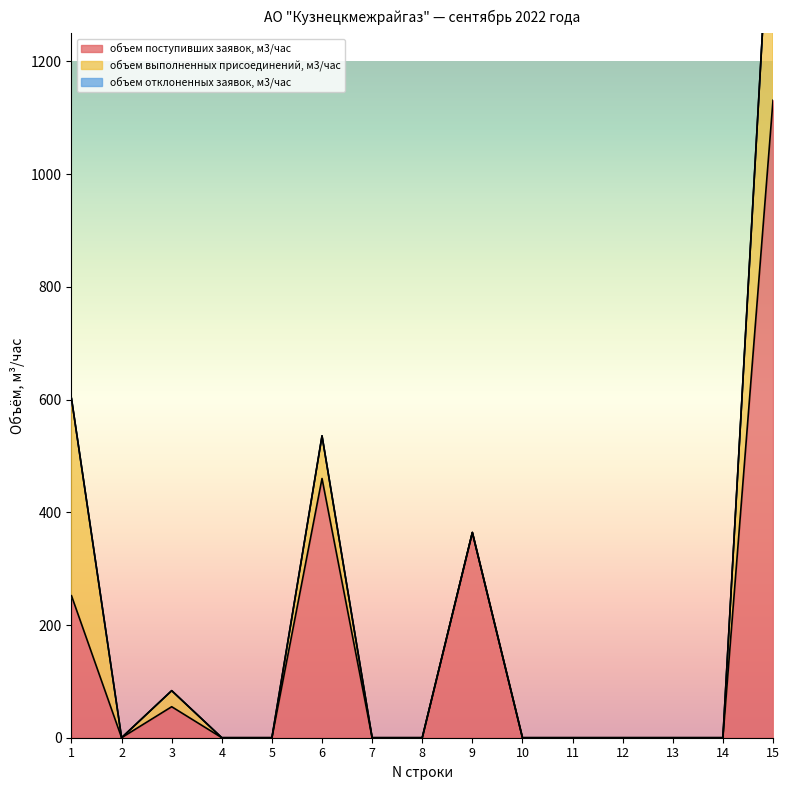

How many interior local valleys does the объем выполненных присоединений, м3/час series have?

1